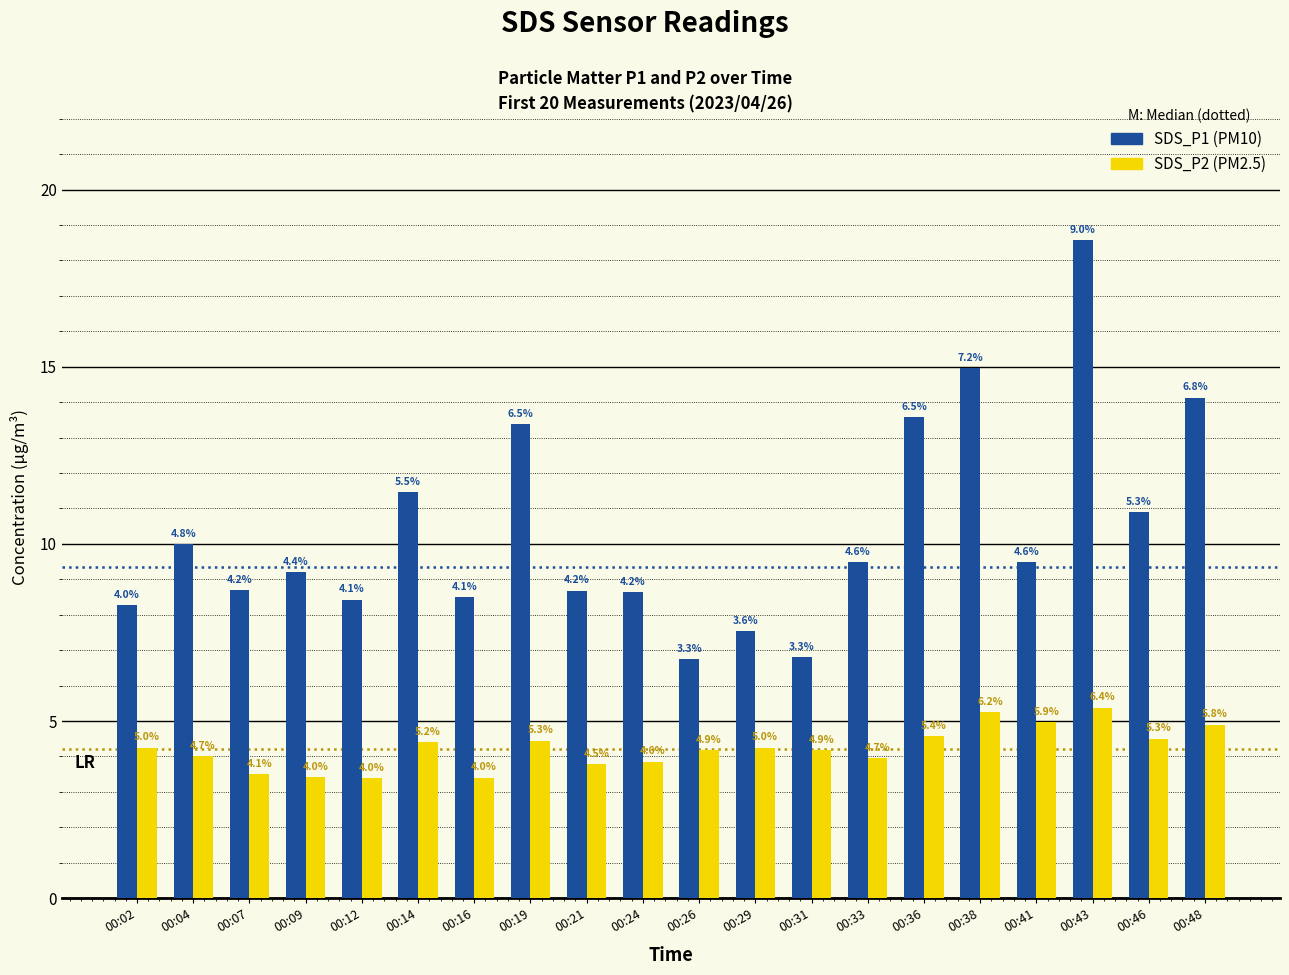

At which category does the chart reach its peak across all series?

00:43